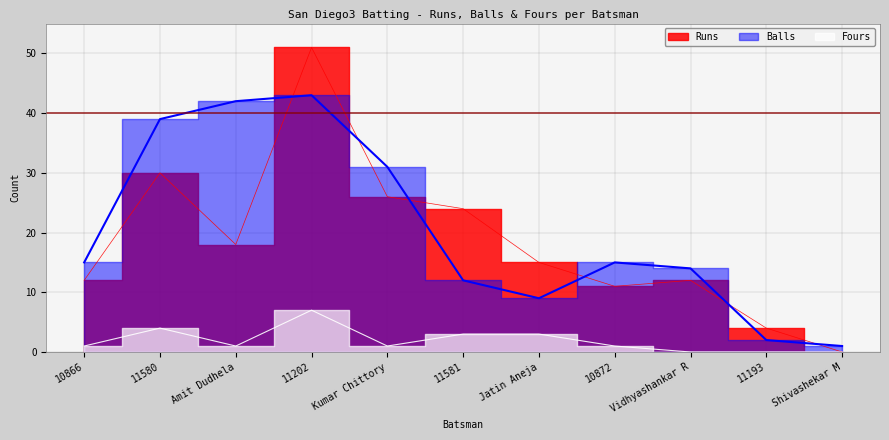

Is the value of Balls at 10872 greater than the value of Fours at 10872?

Yes